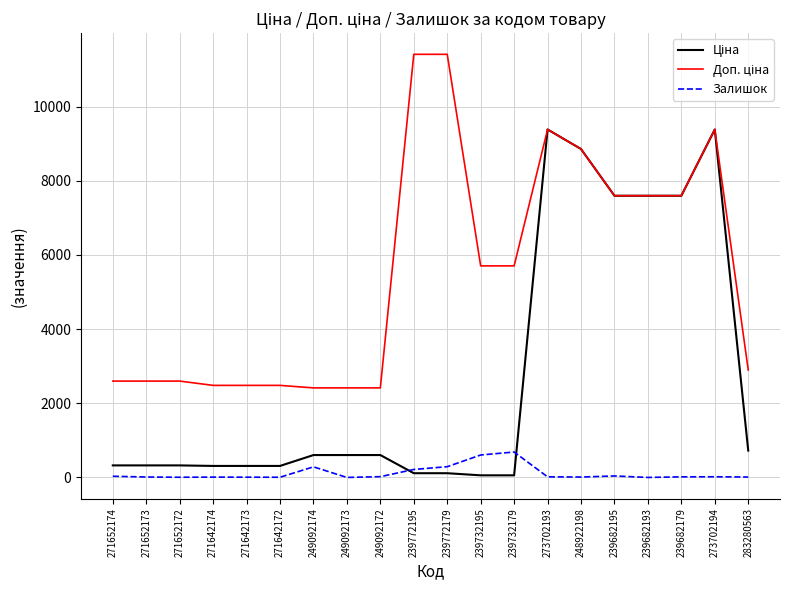

True or false: Залишок has a value of 16.0 at 239682179.

True